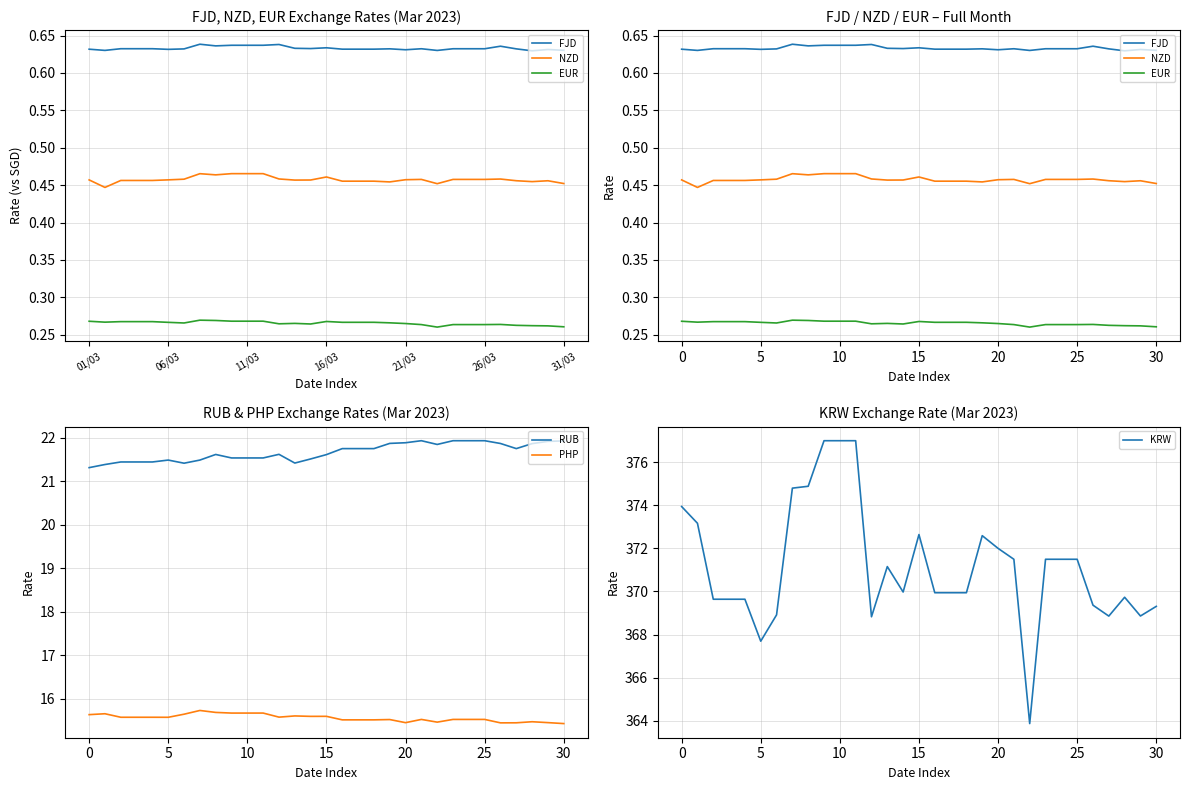

True or false: NZD and FJD cross at least once.

False